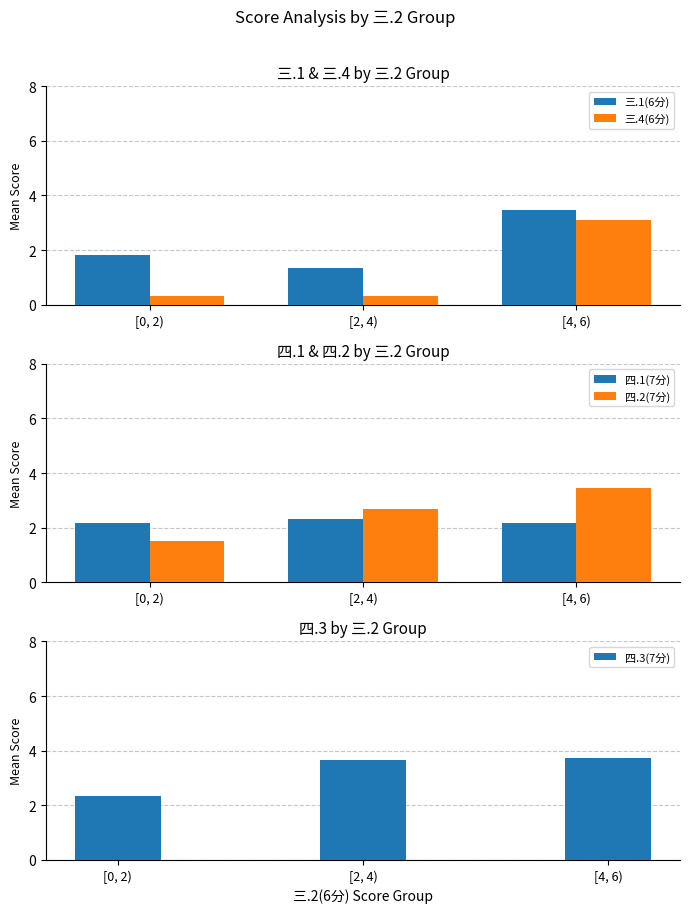

Reading left to right, what are all the values shown in this chart?

三.1(6分): [0, 2)=1.8	[2, 4)=1.3	[4, 6)=3.5
三.4(6分): [0, 2)=0.3	[2, 4)=0.3	[4, 6)=3.1
四.1(7分): [0, 2)=2.2	[2, 4)=2.3	[4, 6)=2.2
四.2(7分): [0, 2)=1.5	[2, 4)=2.7	[4, 6)=3.5
四.3(7分): [0, 2)=2.3	[2, 4)=3.7	[4, 6)=3.7